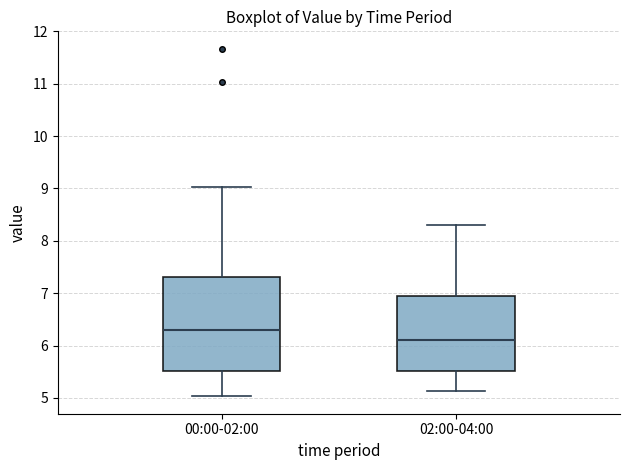

Where does the upper whisker of the box for 00:00-02:00 end on the y-axis? The values are not printed on the chart, so give them approximately, as read against the axis.

9.0